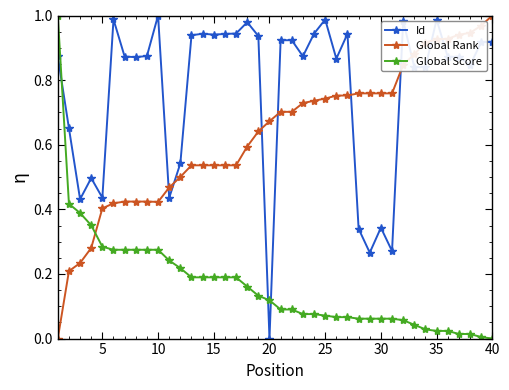

How many lines are shown in the chart?

3